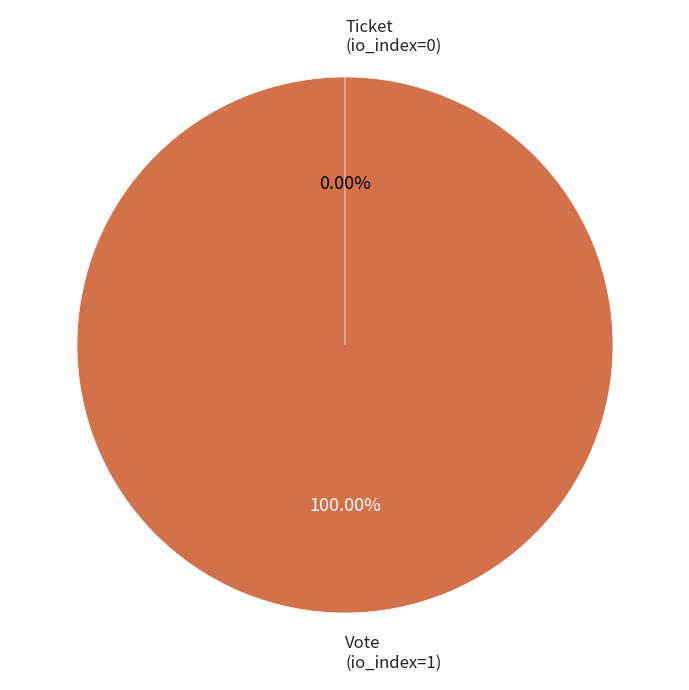

Between Ticket
(io_index=0) and Vote
(io_index=1), which is larger?

Vote
(io_index=1)